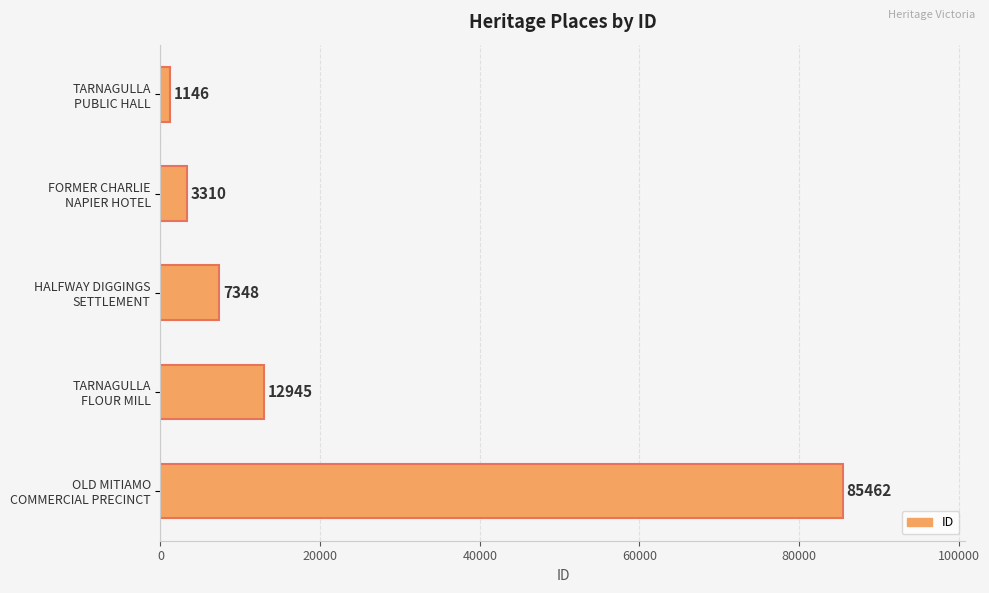

What is the average value?

22042